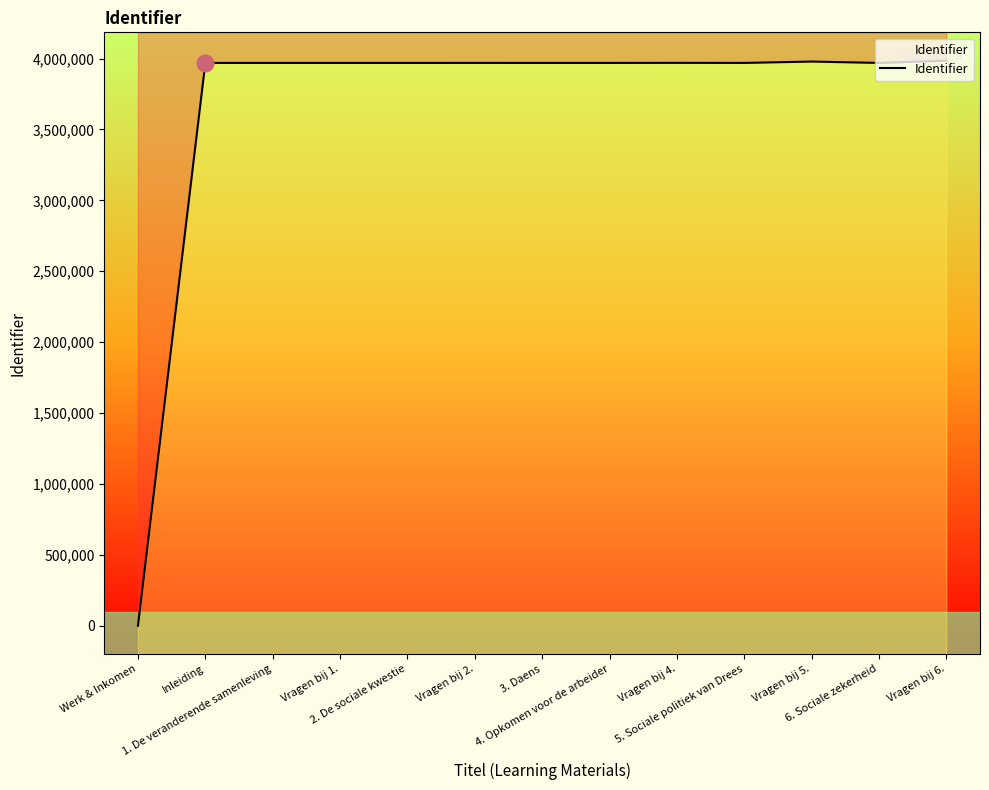

Reading left to right, list all the values displayed in this chart.

0	3969402	3969403	3969433	3969404	3969454	3969406	3969410	3969855	3969411	3979096	3969413	3985140